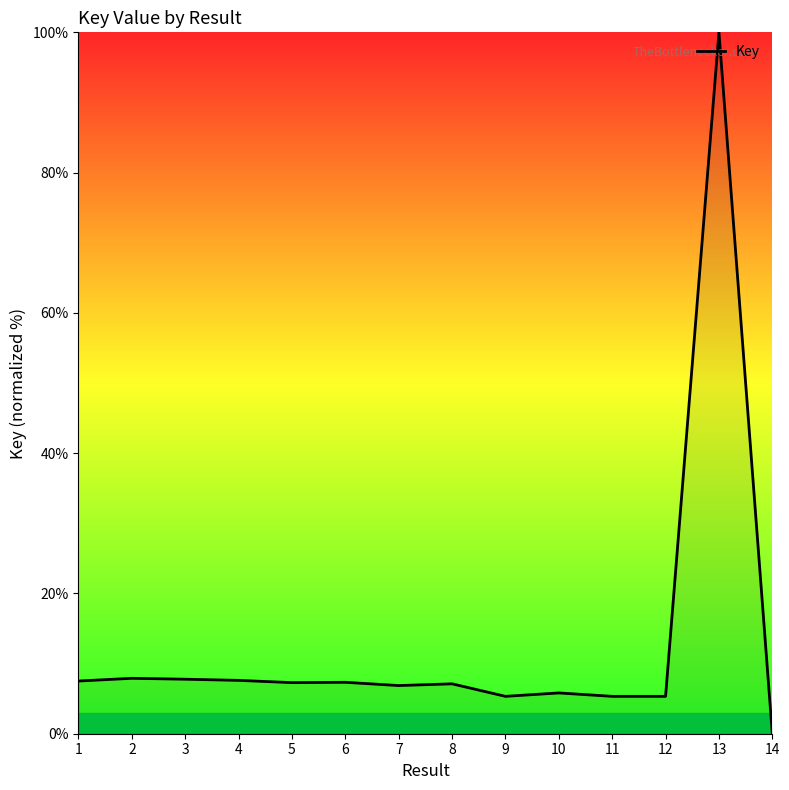

At which category does the chart reach its minimum across all series?

14